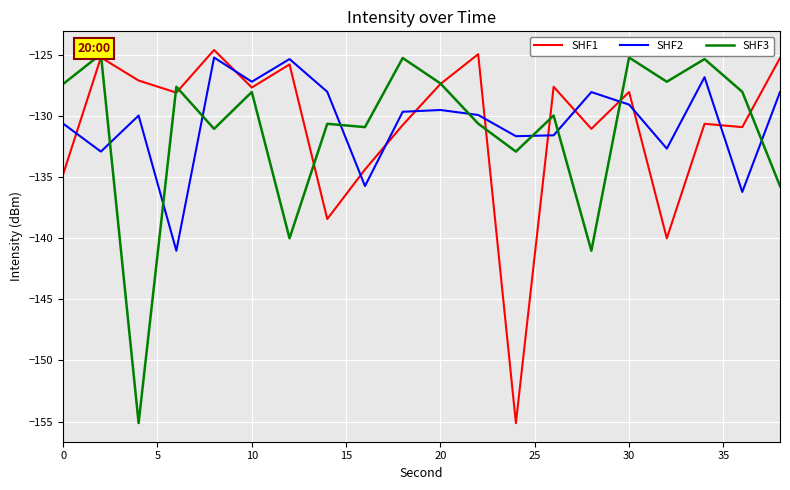

What are all the series names shown in the legend?

SHF1, SHF2, SHF3